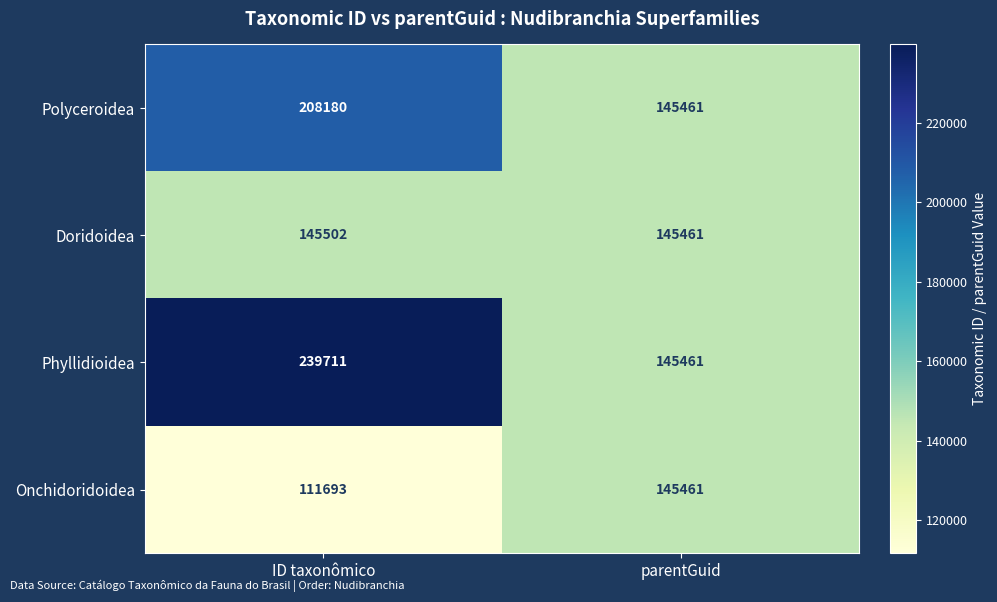

What is the difference between the Phyllidioidea values at ID taxonômico and parentGuid?

94250